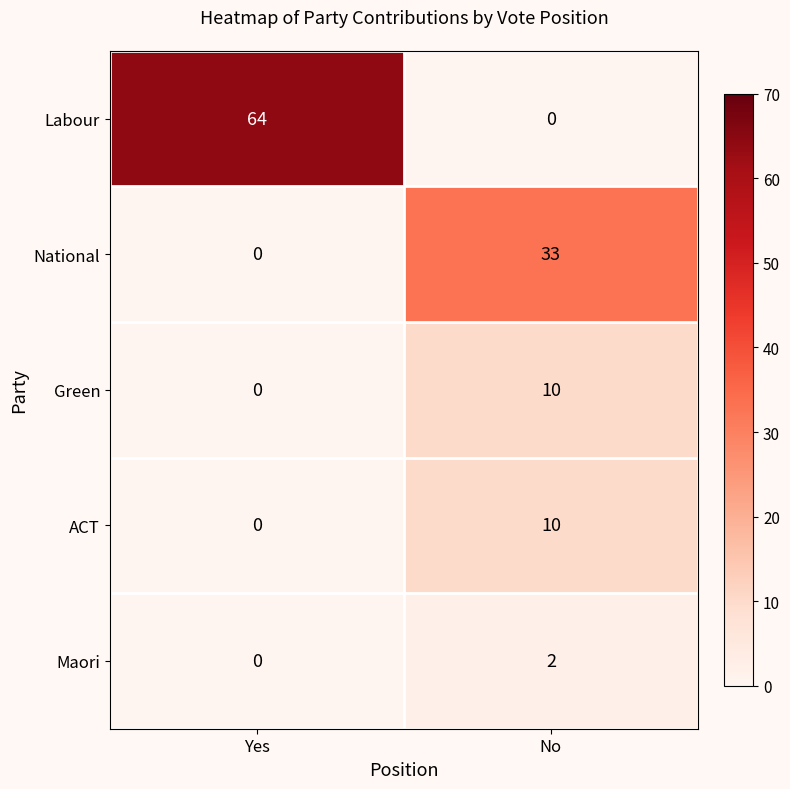

What is the difference between the highest and lowest values at No?

33